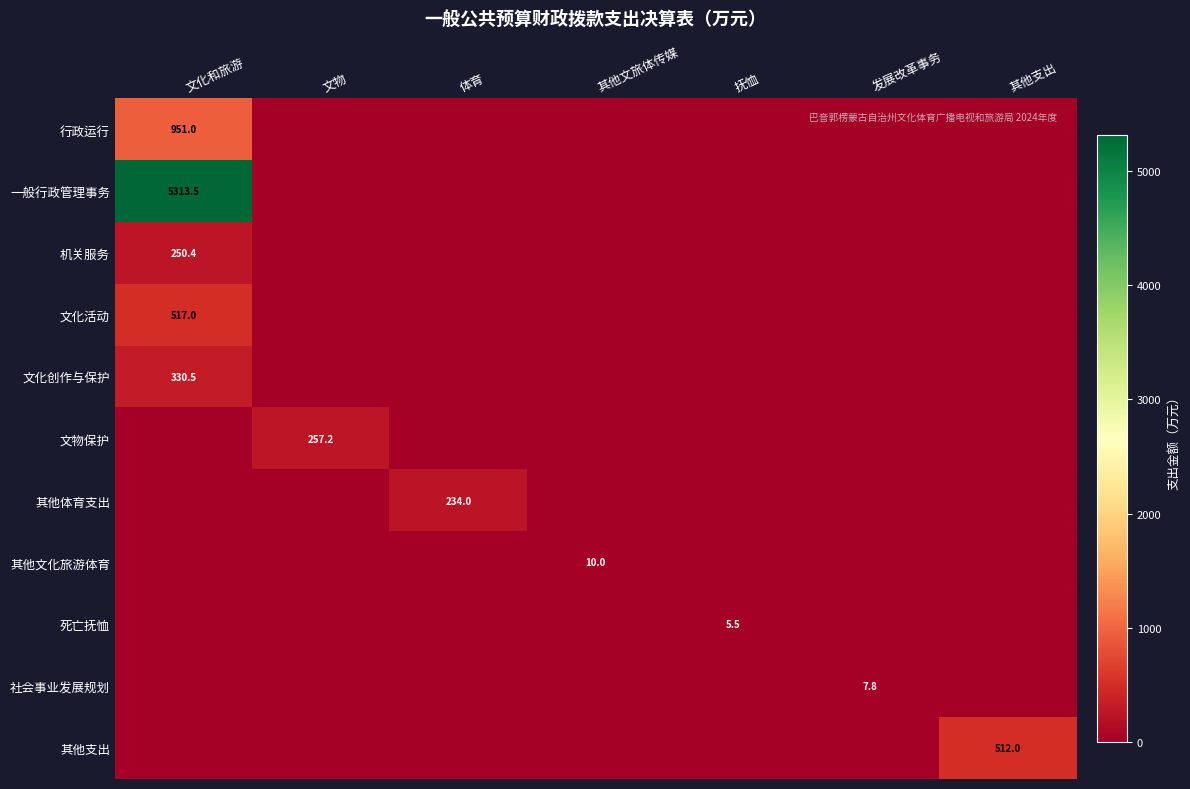

Which series has the largest range (max minus min)?

一般行政管理事务